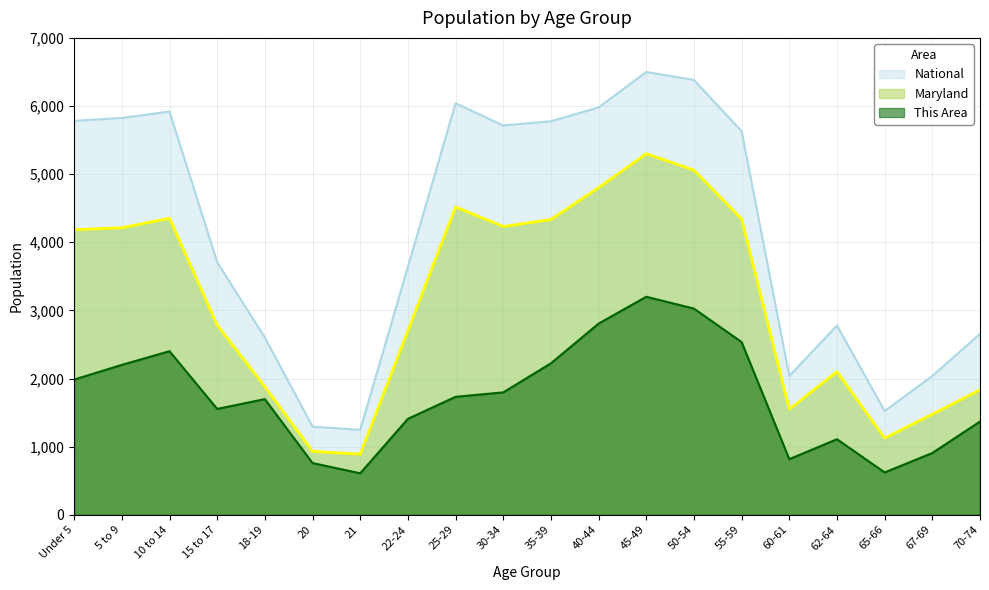

At how many categories does at least one series exceed 2347?

15